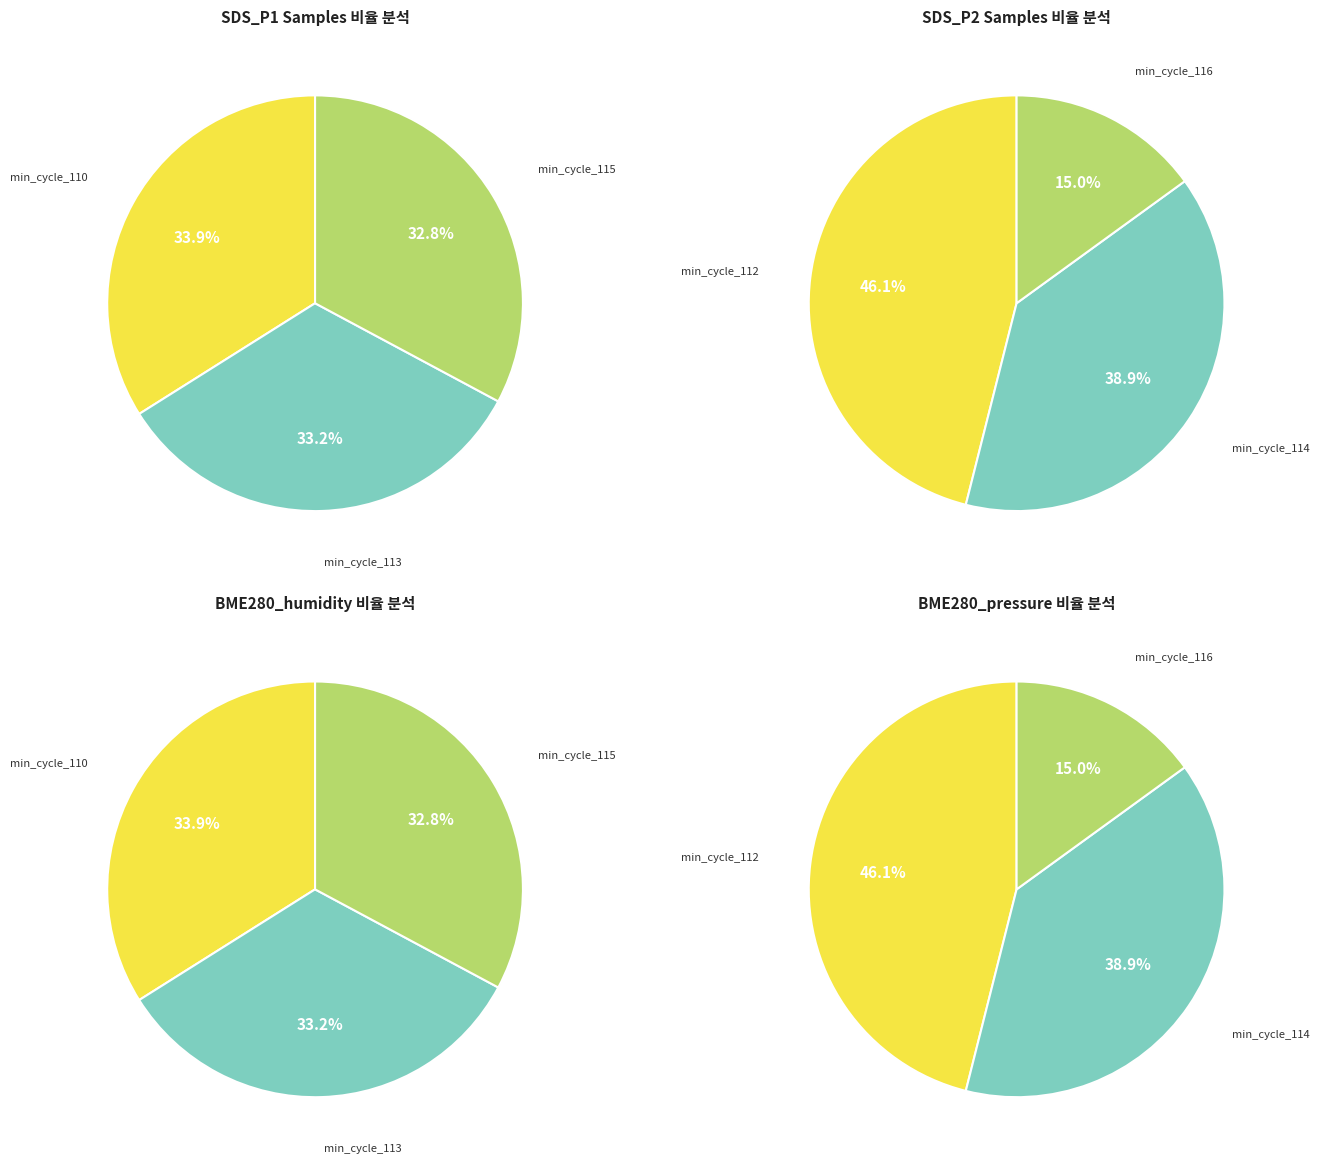

How many segments does this pie chart have?

12